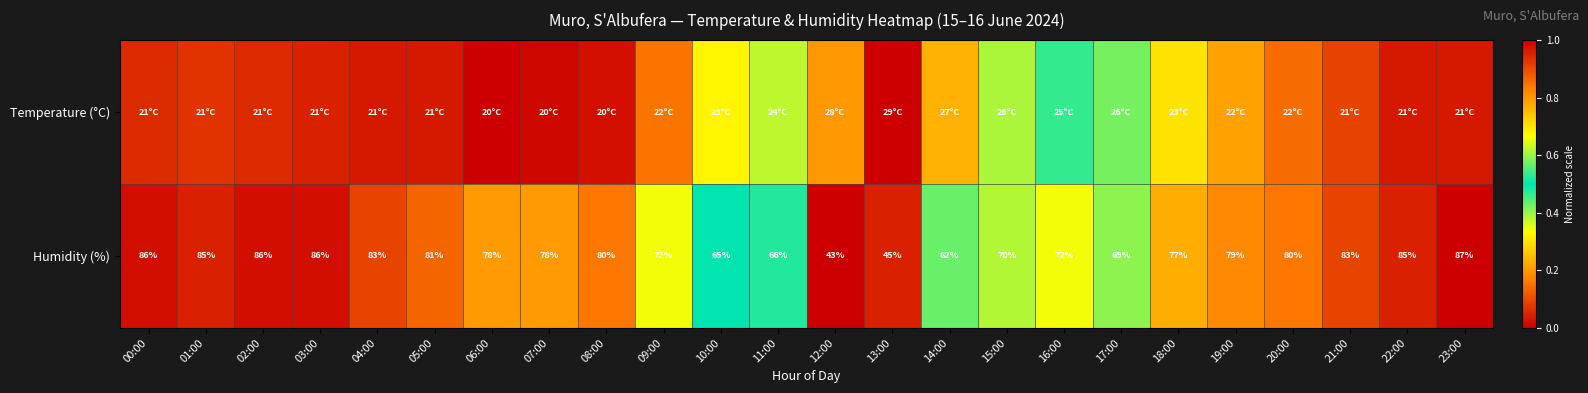

Is the value of Temperature (°C) at 05:00 greater than the value of Humidity (%) at 07:00?

No